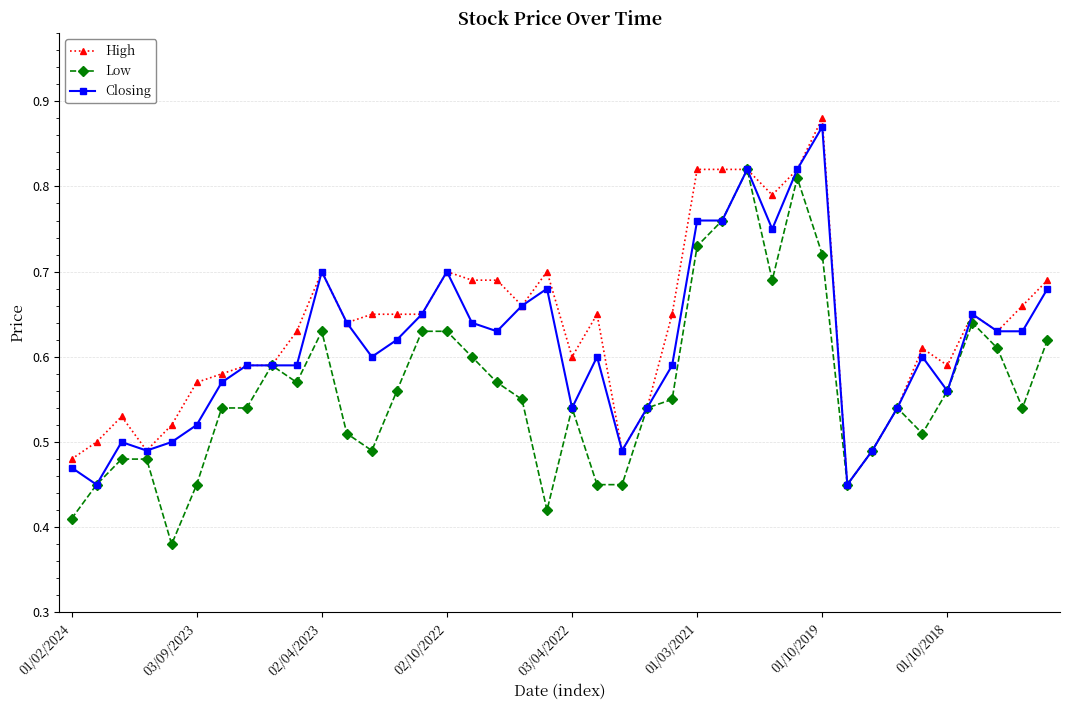

At how many categories does at least one series exceed 0?

40